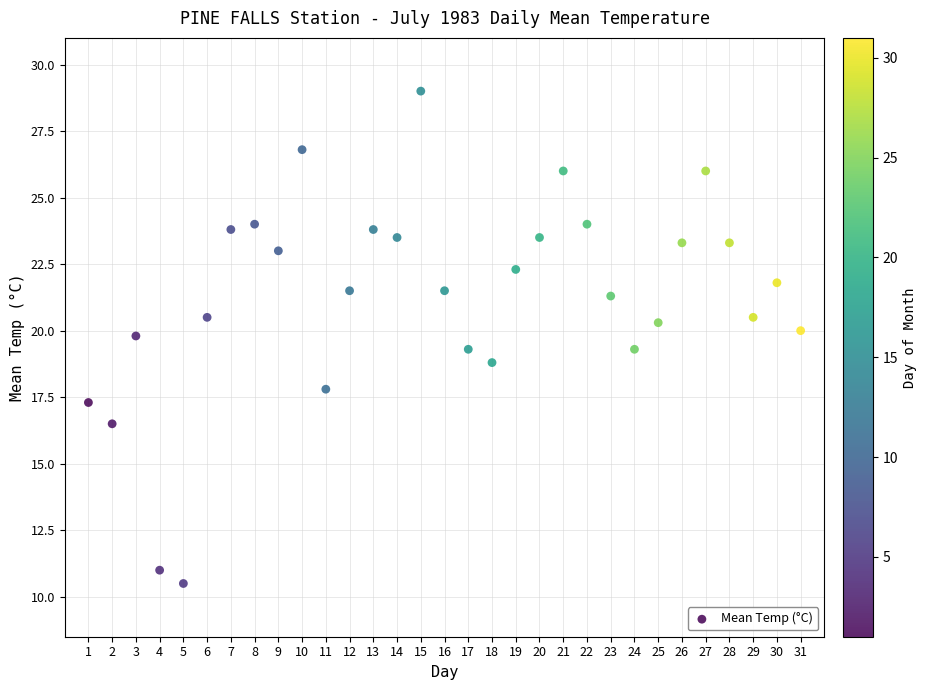

What is the range of Y values (max minus min)?

18.5